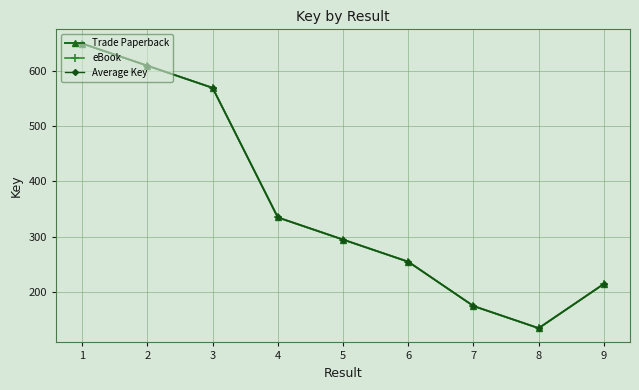

In Average Key, how many points are lower than both neighbors (excluding endpoints)?

1